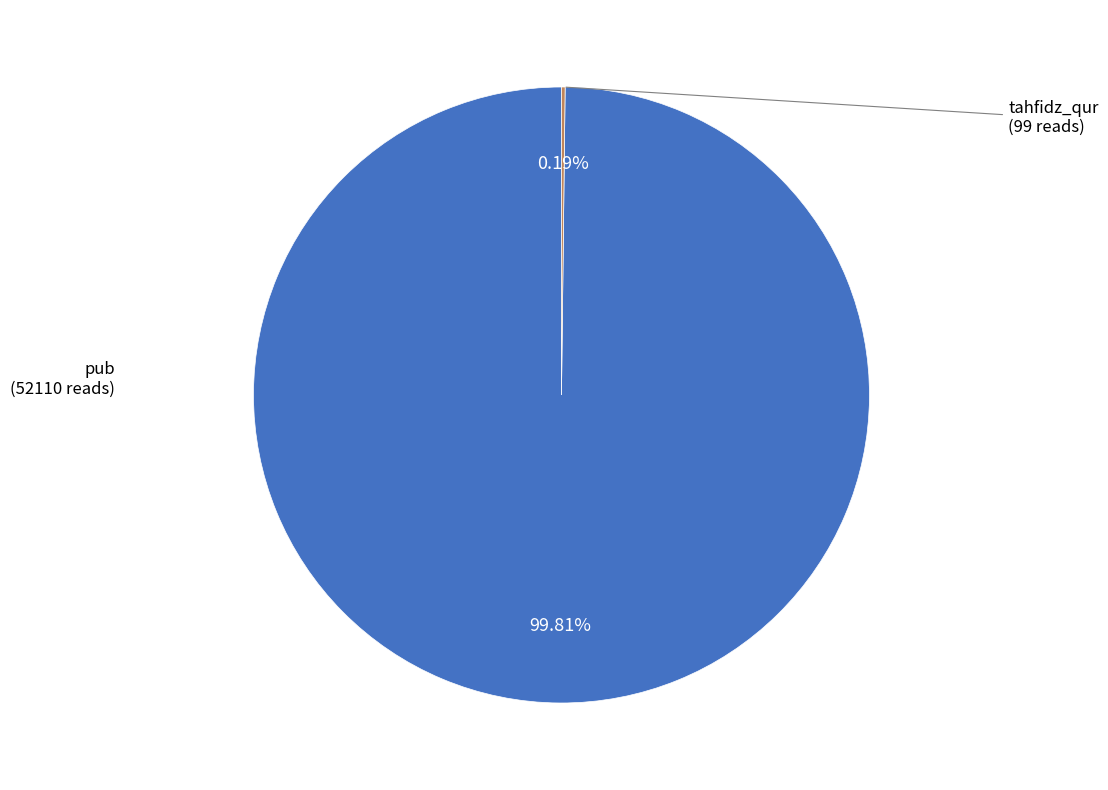

Is there a majority slice in this chart?

Yes